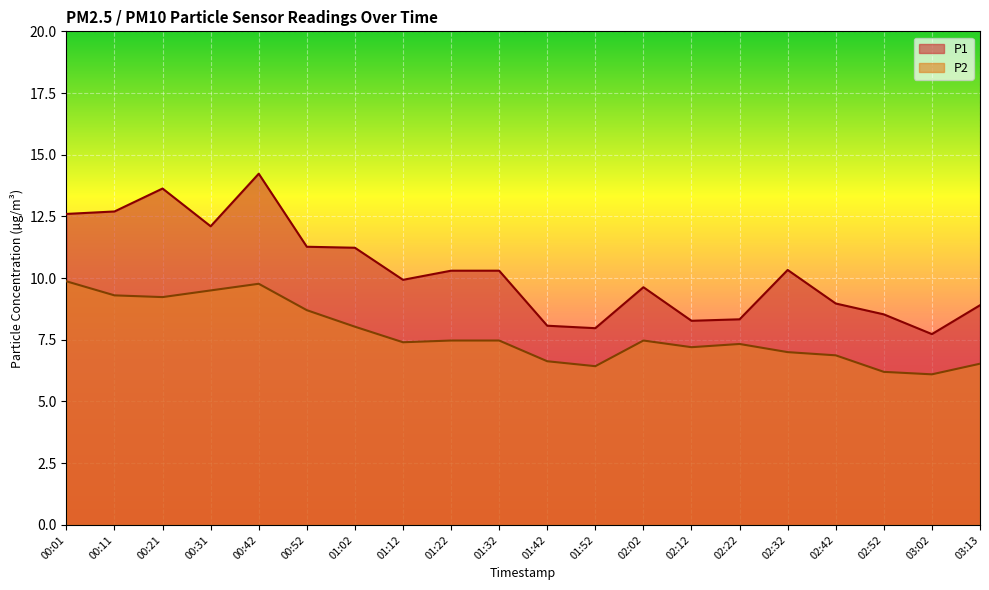

What is the total value across all series at 00:11?

22.0